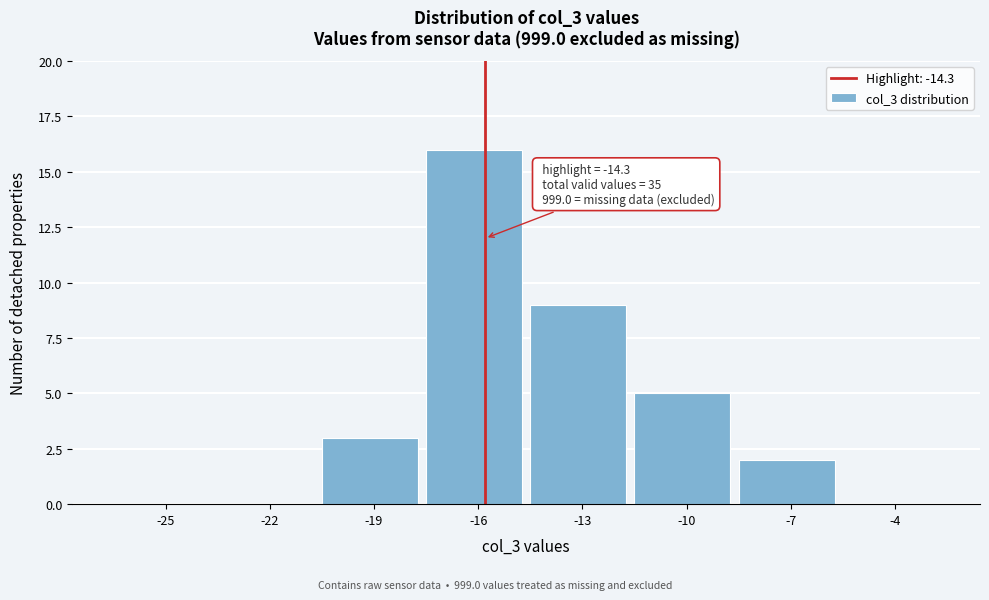

Reading left to right, extract all data points from this chart.

-25=0	-22=0	-19=3	-16=16	-13=9	-10=5	-7=2	-4=0